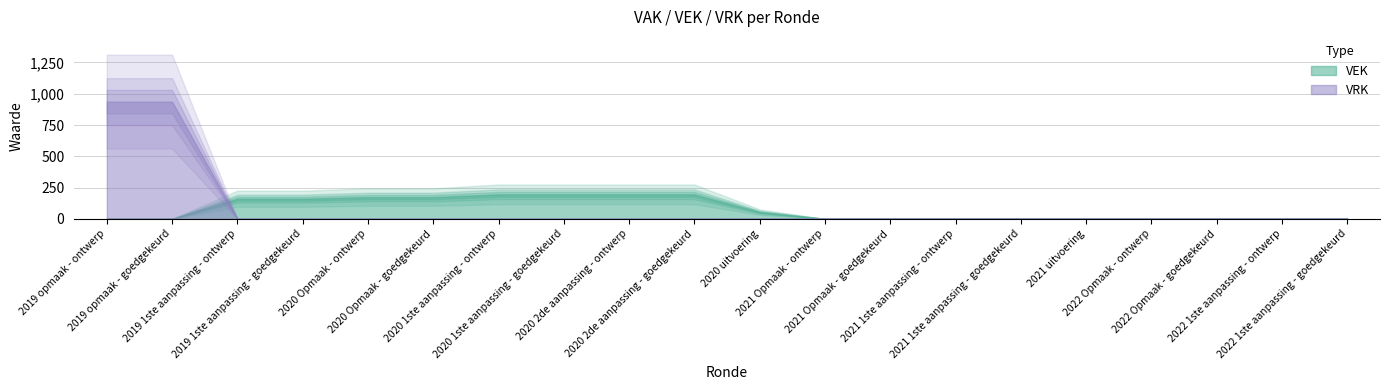

True or false: VRK and VEK intersect in this chart.

True